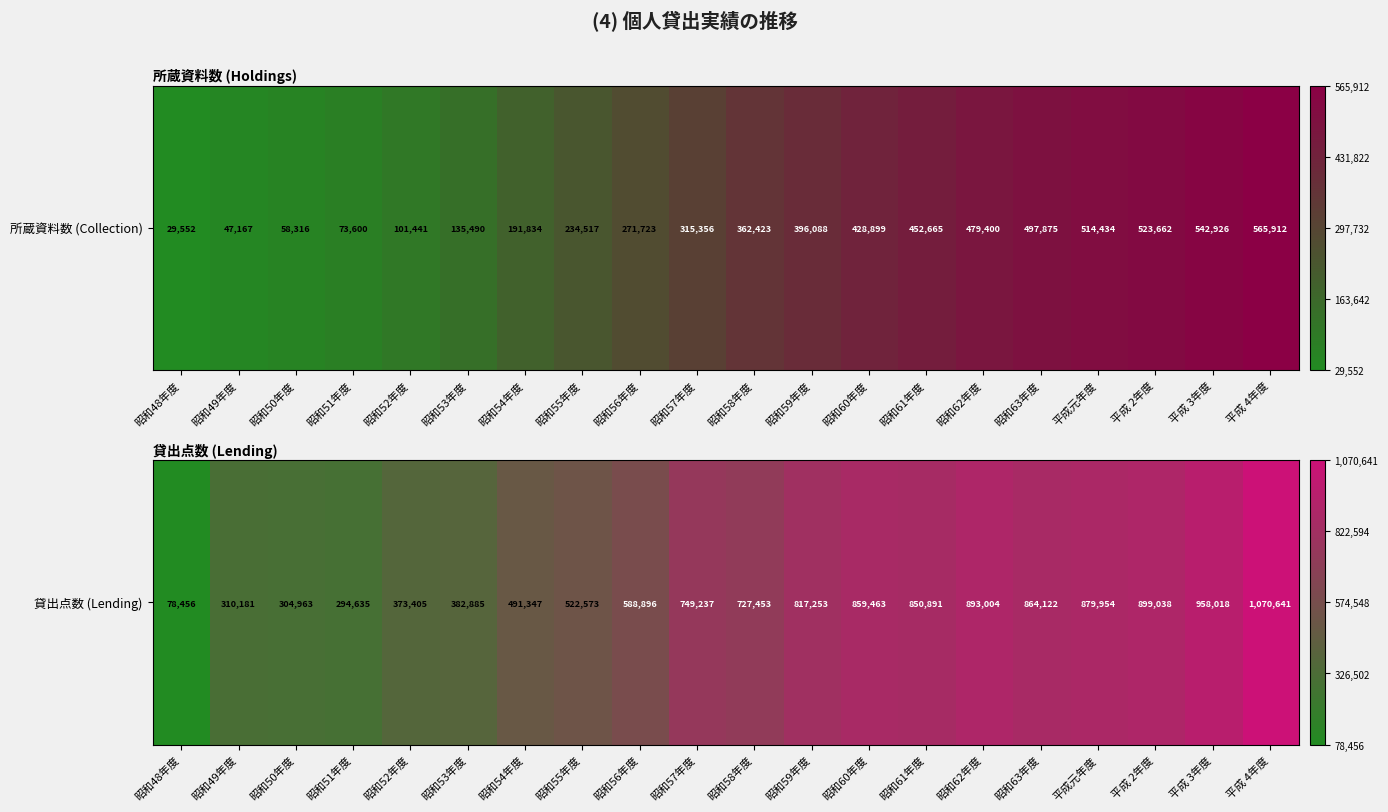

Where is the data nearest to the value 574548?

昭和56年度